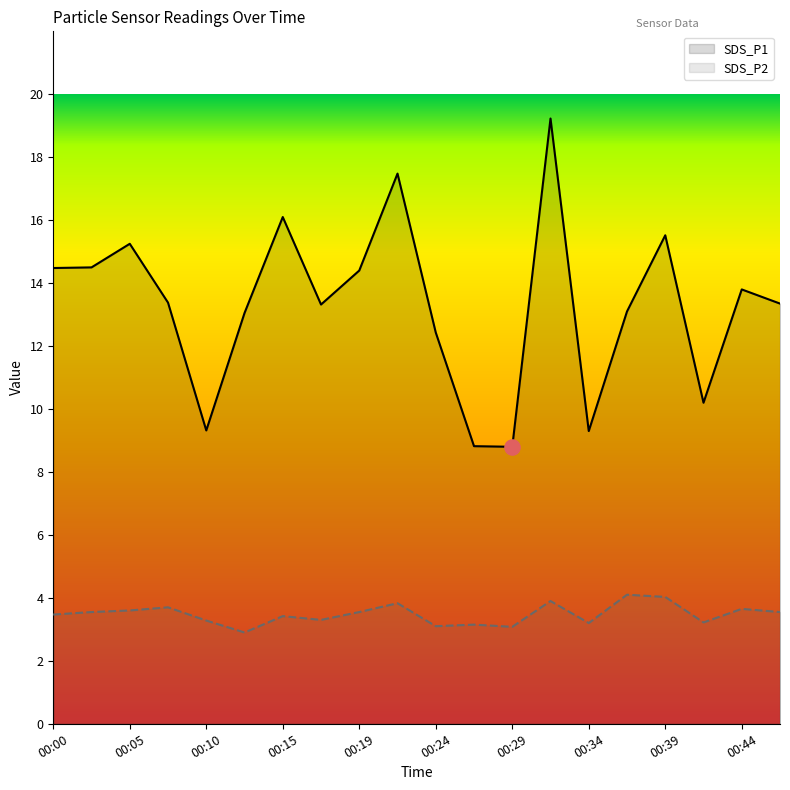

Which series reaches the maximum Y coordinate?

SDS_P1